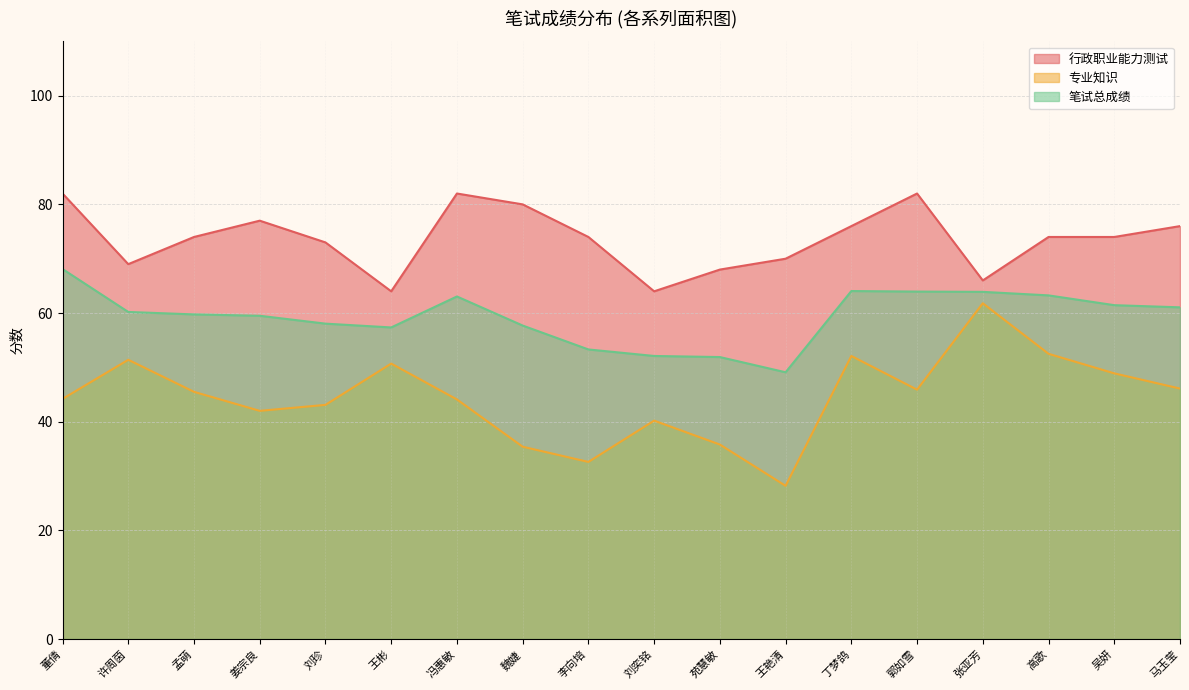

What is the sum of all 行政职业能力测试 values?

1325.0